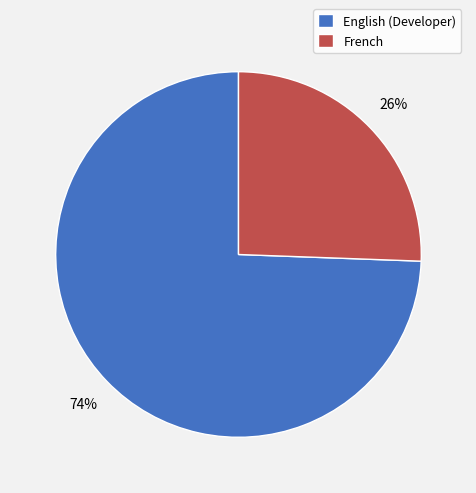

How many slices are in this pie chart?

2